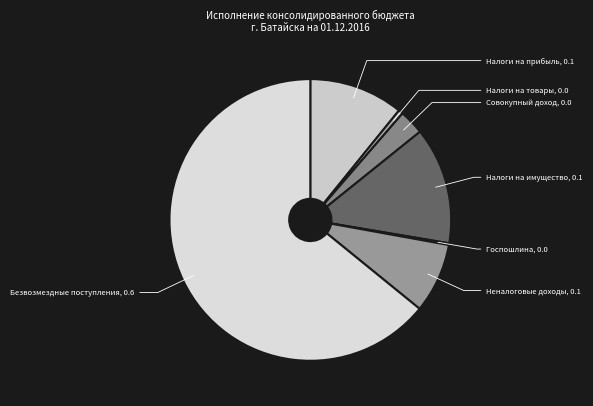

True or false: Налоги на товары accounts for 1% of the total.

True